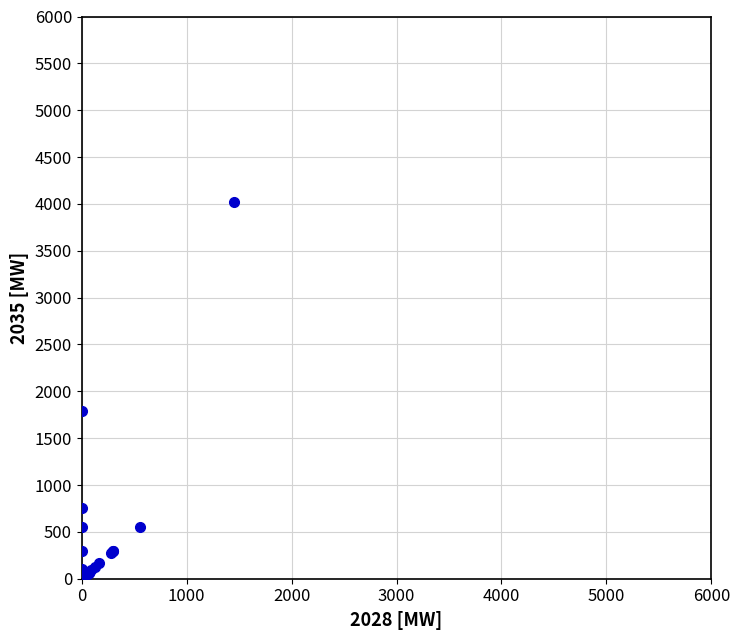

What Y value in the scatter plot is closest to 2010?

1795.0